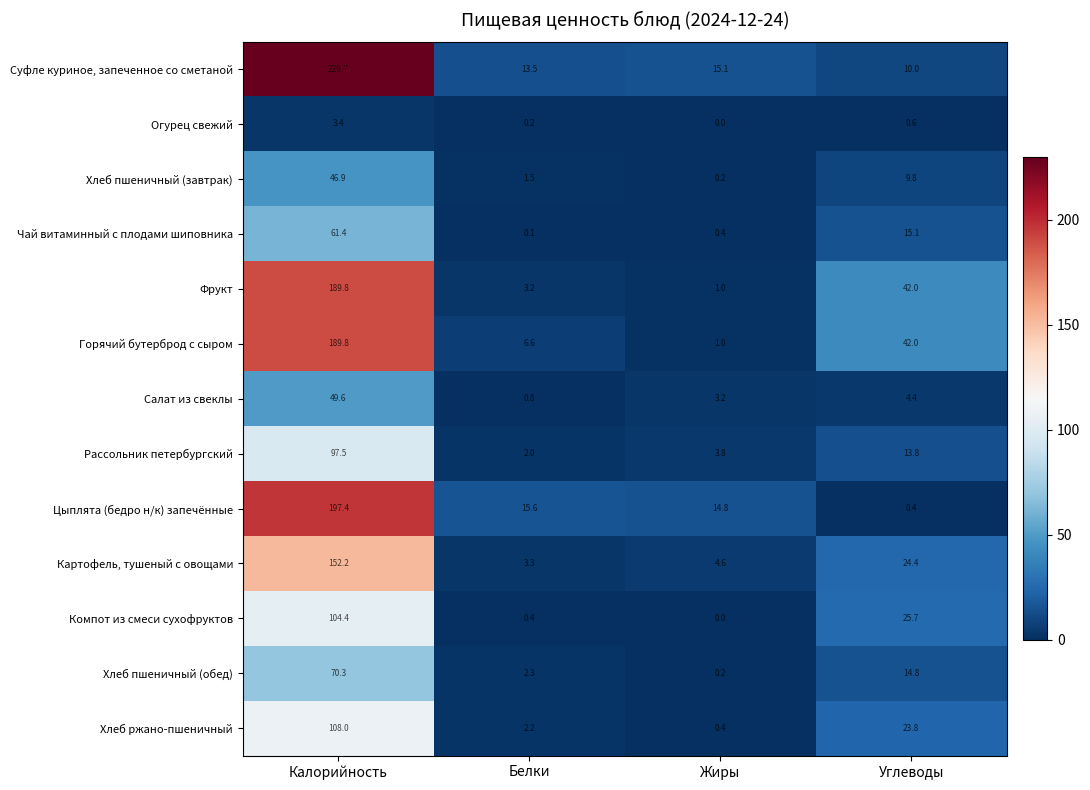

What is the difference between the maximum and minimum values in the Суфле куриное, запеченное со сметаной series?

219.7